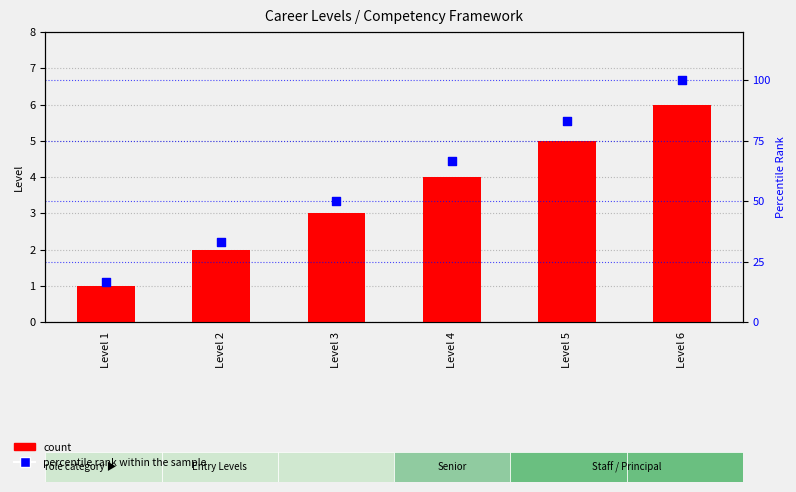

Which series has the largest Y range (max minus min)?

percentile rank within the sample